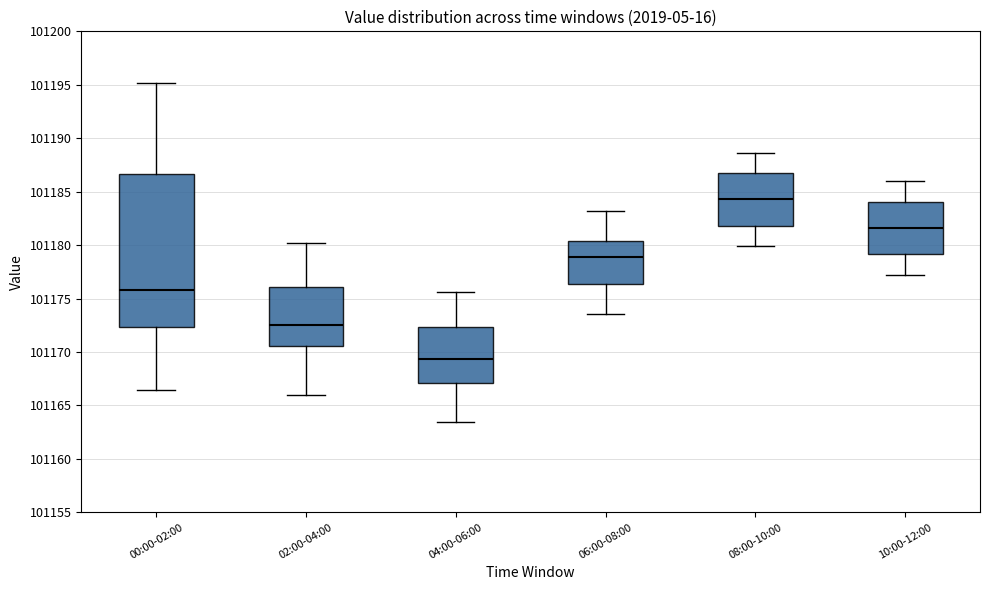

Reading left to right, transcribe this box plot: for each box, give where its median line is, the range the box spans, and where its two whiskers end, as read against the y-axis. The values are not printed on the chart, so give them approximately, as read against the axis.

00:00-02:00: median 101176.0, box 101172.5 to 101186.5, whiskers 101166.5 to 101195.0
02:00-04:00: median 101172.5, box 101170.5 to 101176.0, whiskers 101166.0 to 101180.0
04:00-06:00: median 101169.5, box 101167.0 to 101172.5, whiskers 101163.5 to 101175.5
06:00-08:00: median 101179.0, box 101176.5 to 101180.5, whiskers 101173.5 to 101183.0
08:00-10:00: median 101184.5, box 101182.0 to 101186.5, whiskers 101180.0 to 101188.5
10:00-12:00: median 101181.5, box 101179.0 to 101184.0, whiskers 101177.0 to 101186.0